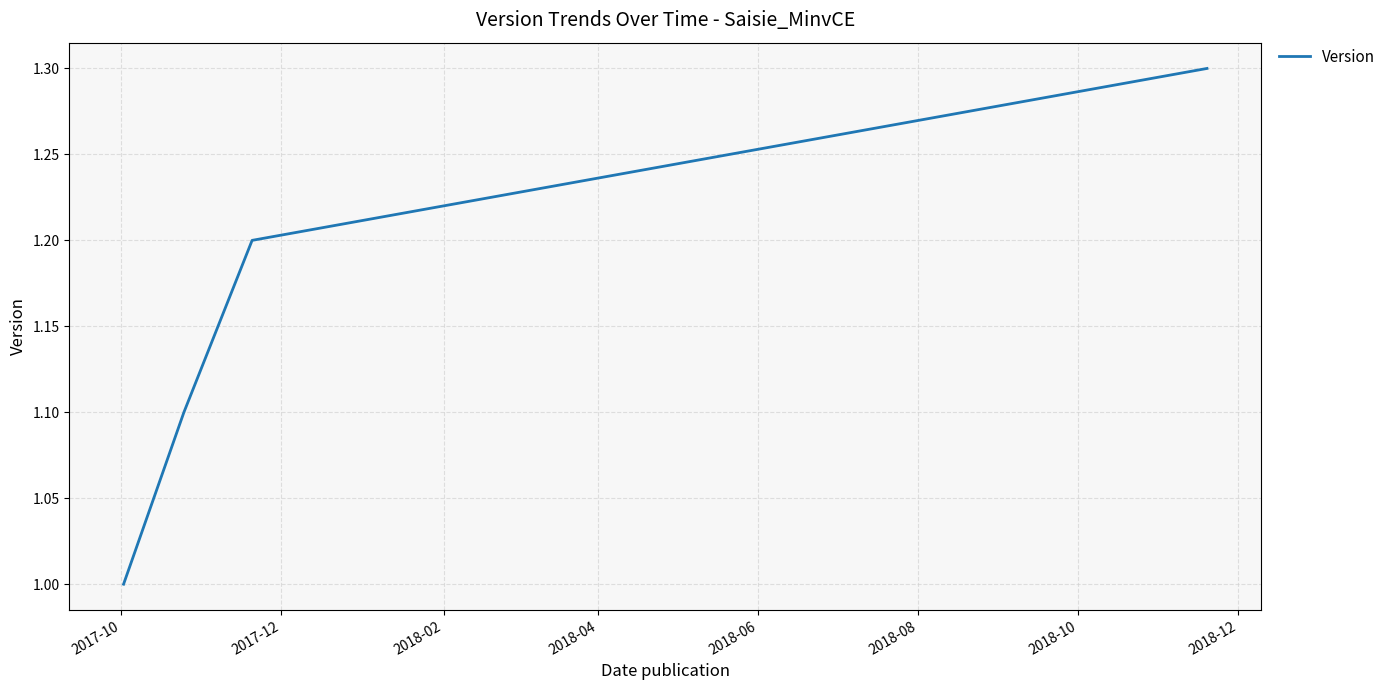

True or false: the data has more than 2 interior local peaks.

False